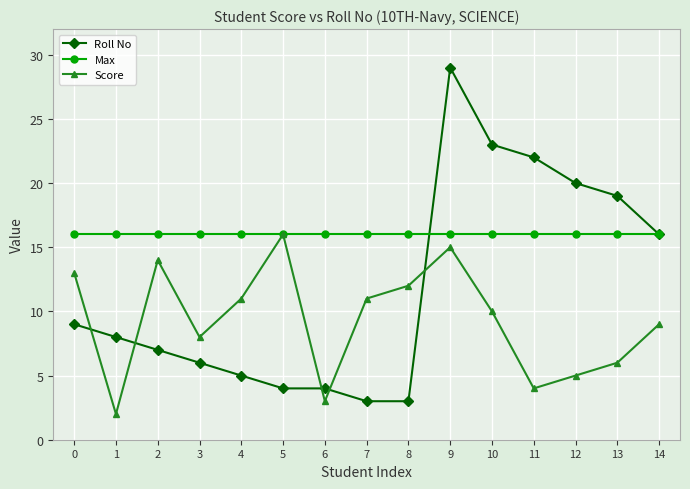

List the series in order of their overall mean, lowest first.

Score, Roll No, Max